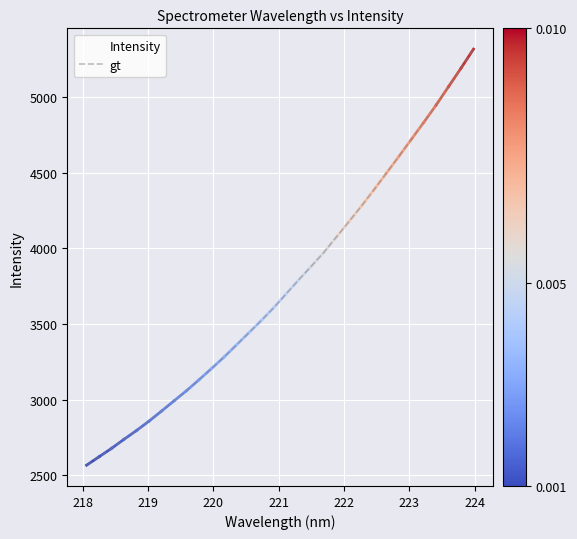

Does the chart display data point markers on the line(s)?

No